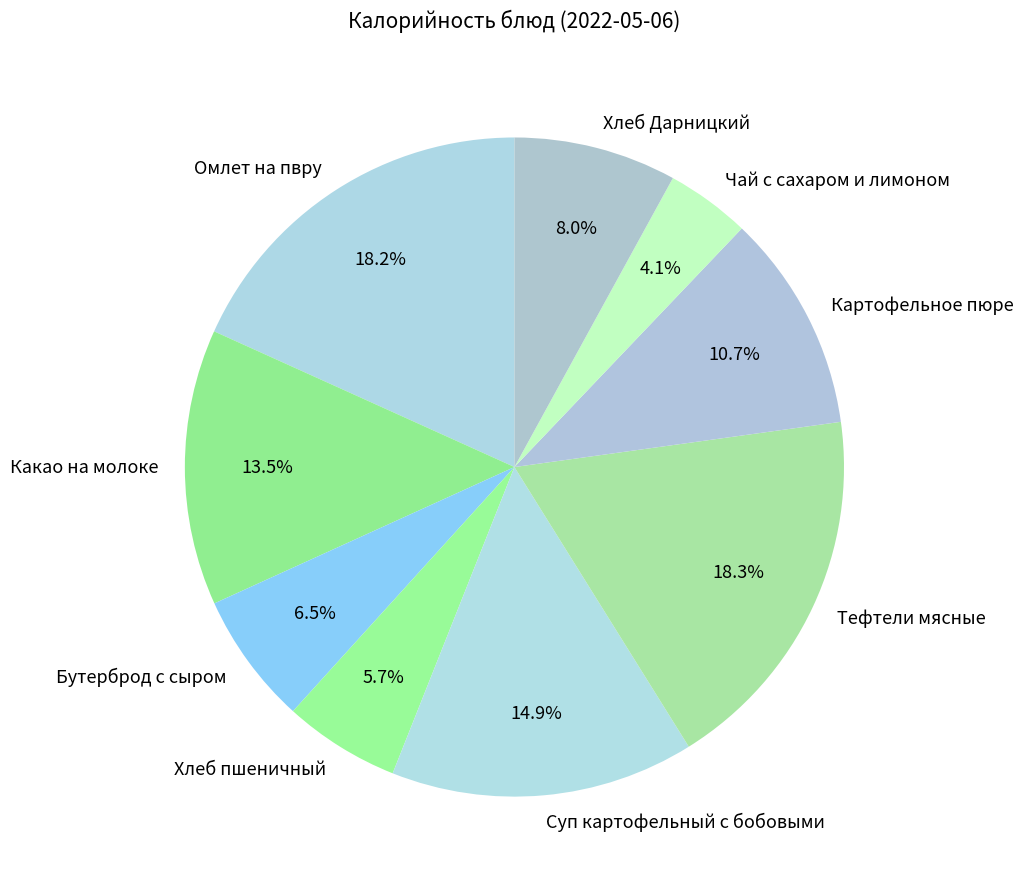

What percentage do Картофельное пюре and Бутерброд с сыром together represent?

17.2%